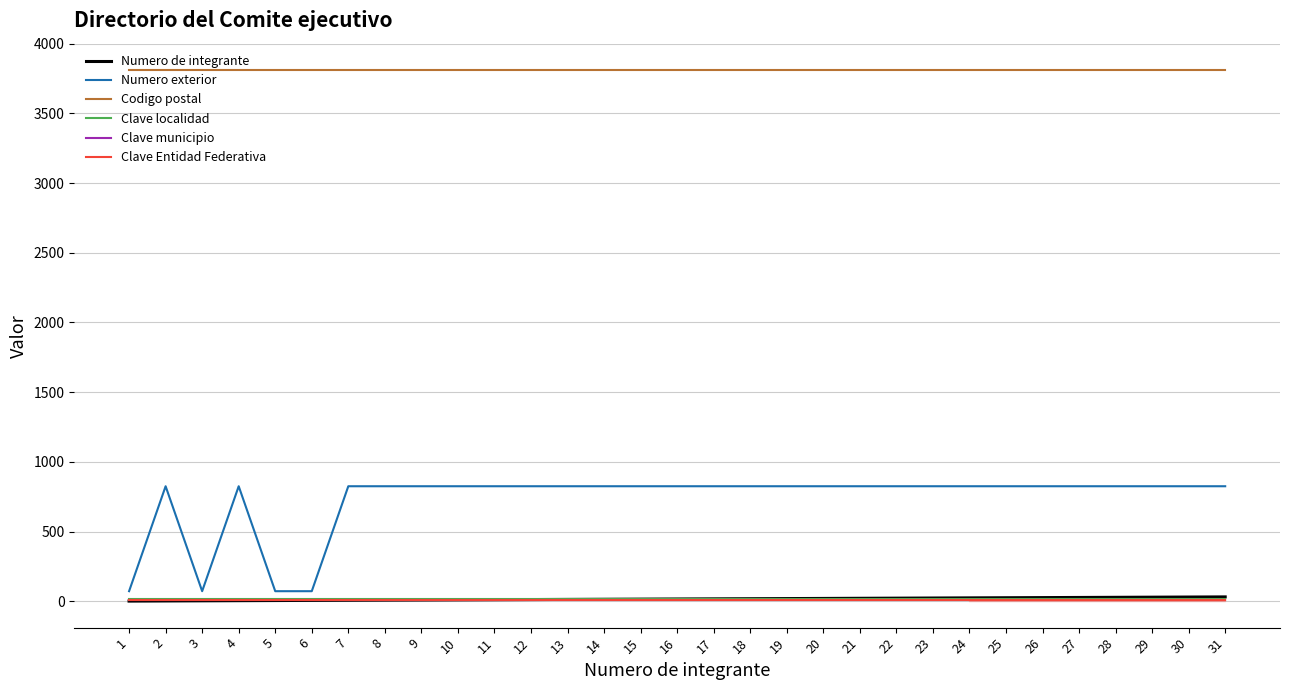

Does the chart have visible grid lines?

Yes